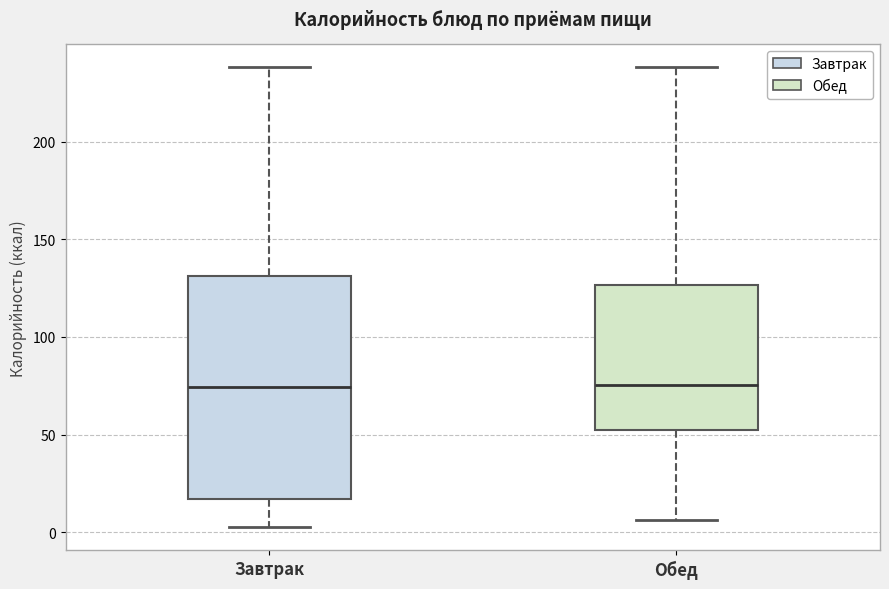

Where does the median line of the box for Завтрак sit on the y-axis? The values are not printed on the chart, so give them approximately, as read against the axis.

75